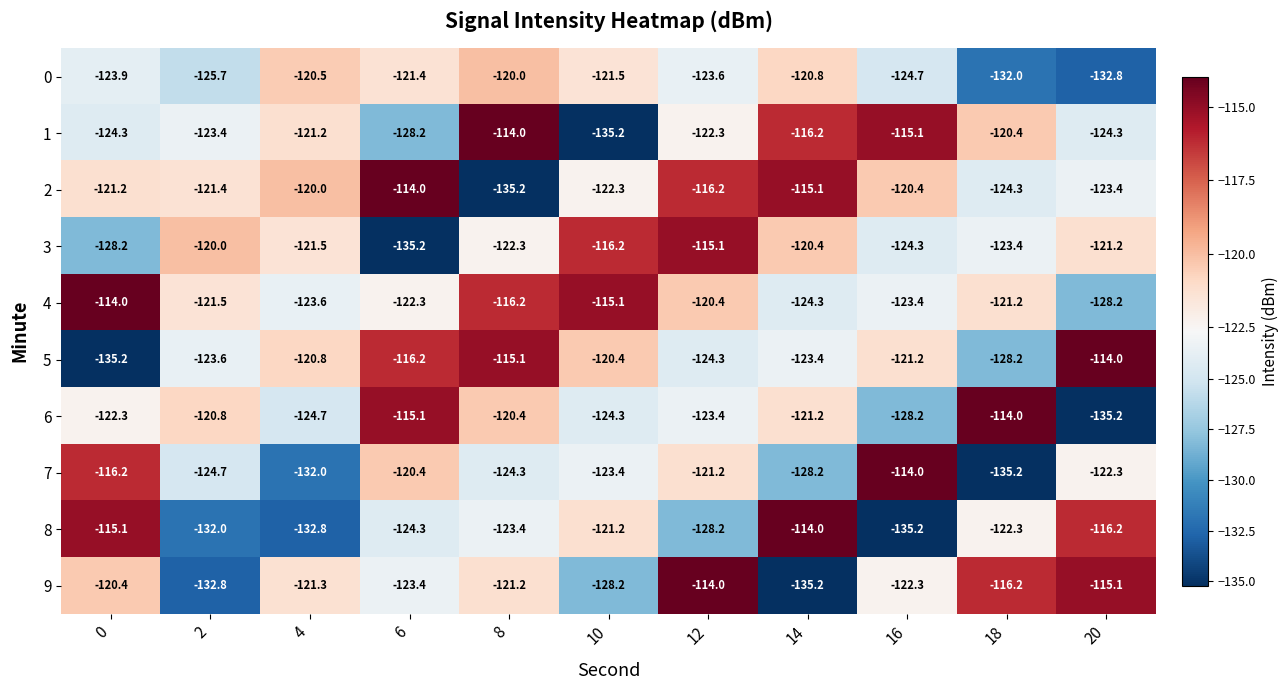

What is the difference between the second highest and second lowest values in the 4 series?

9.2